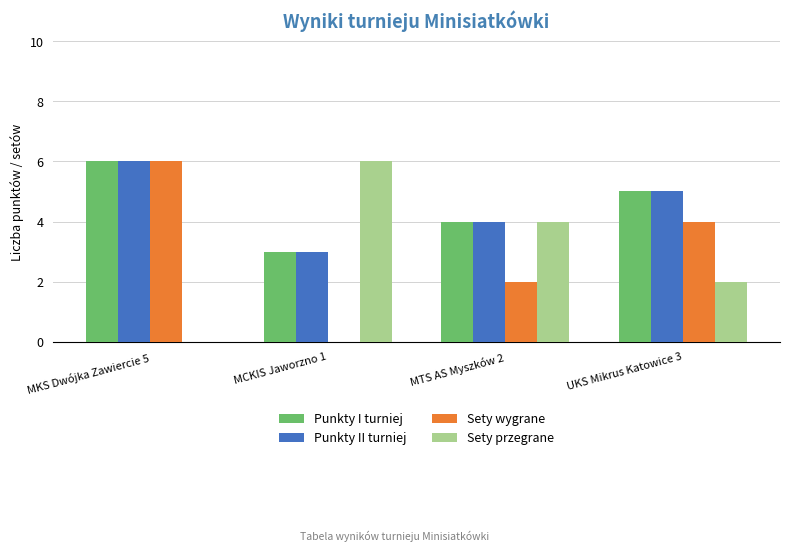

The value of Punkty I turniej at MTS AS Myszków 2 is 6. True or false?

False